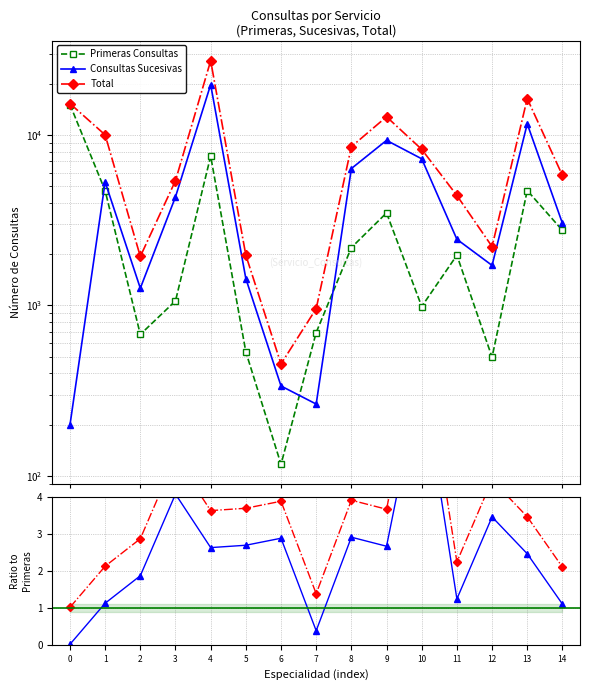

At which category is the sum across all series the highest?

4